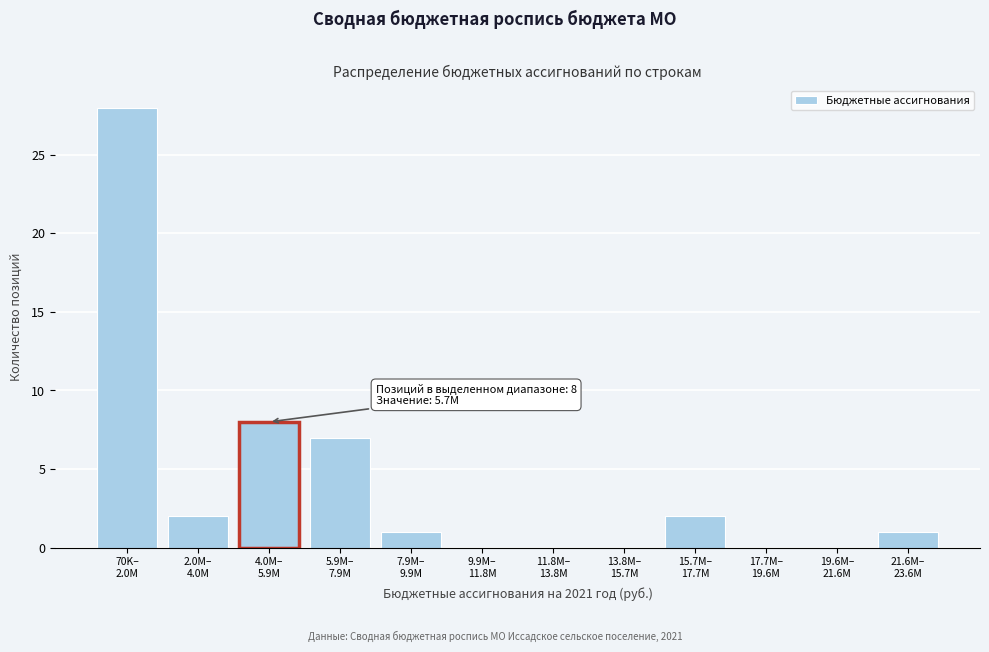

What is the sum of all values?

49